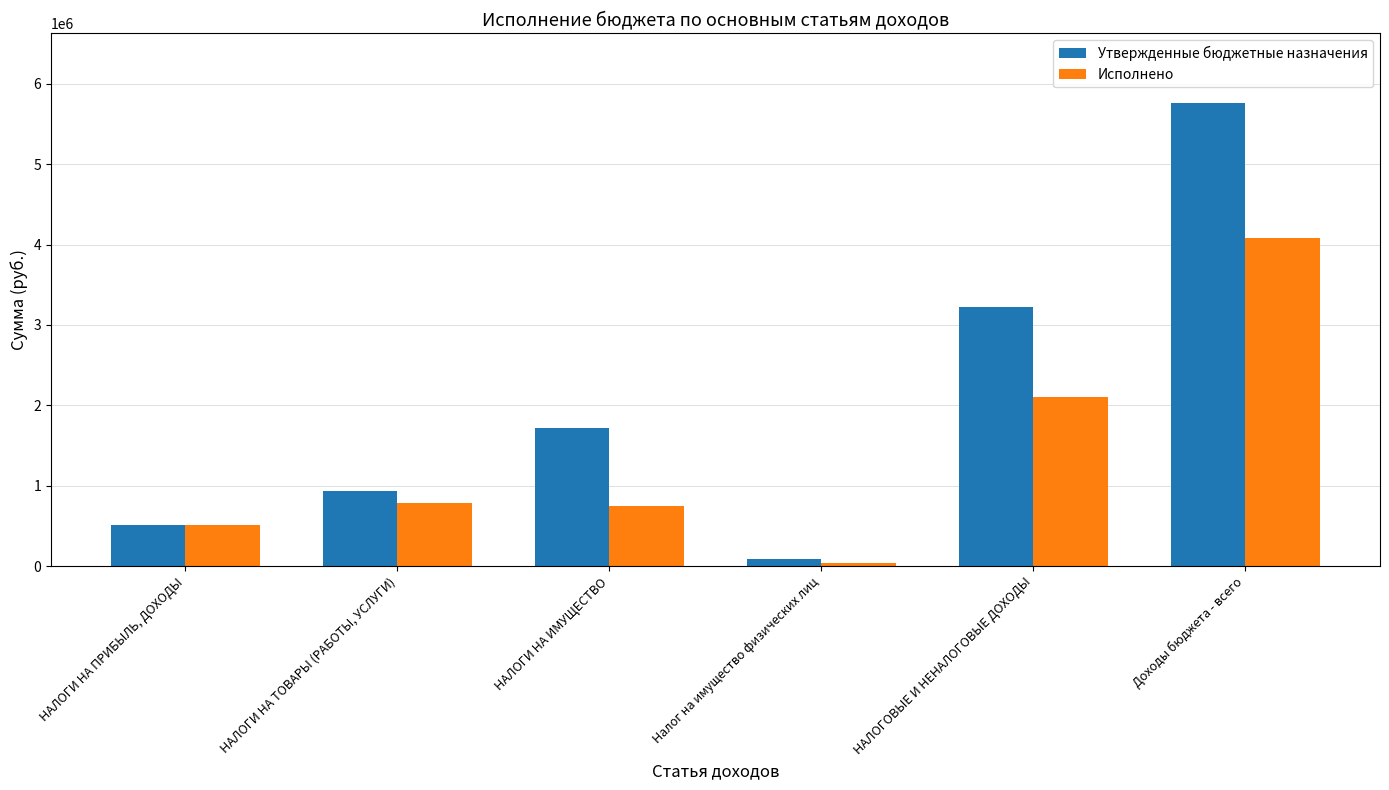

The value of Исполнено at Налог на имущество физических лиц is 43909.9. True or false?

True